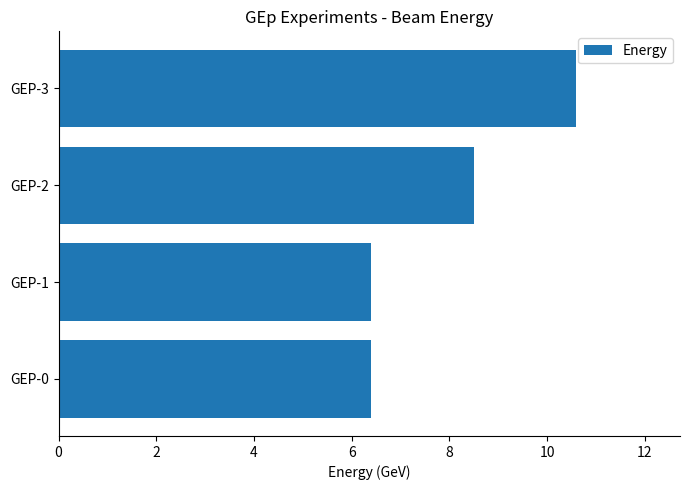

Which has a higher value, GEP-1 or GEP-3?

GEP-3